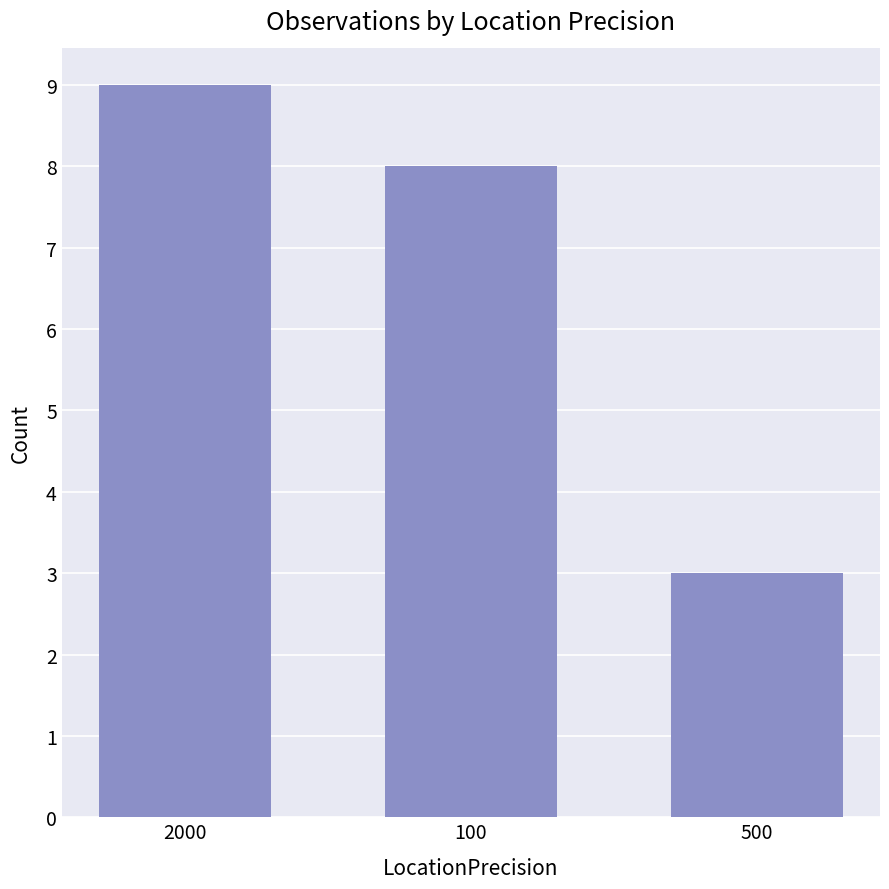

How many bars are there in total?

3